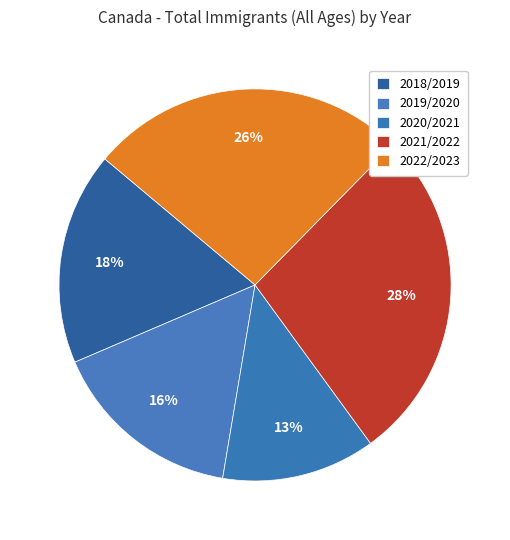

How many slices are in this pie chart?

5